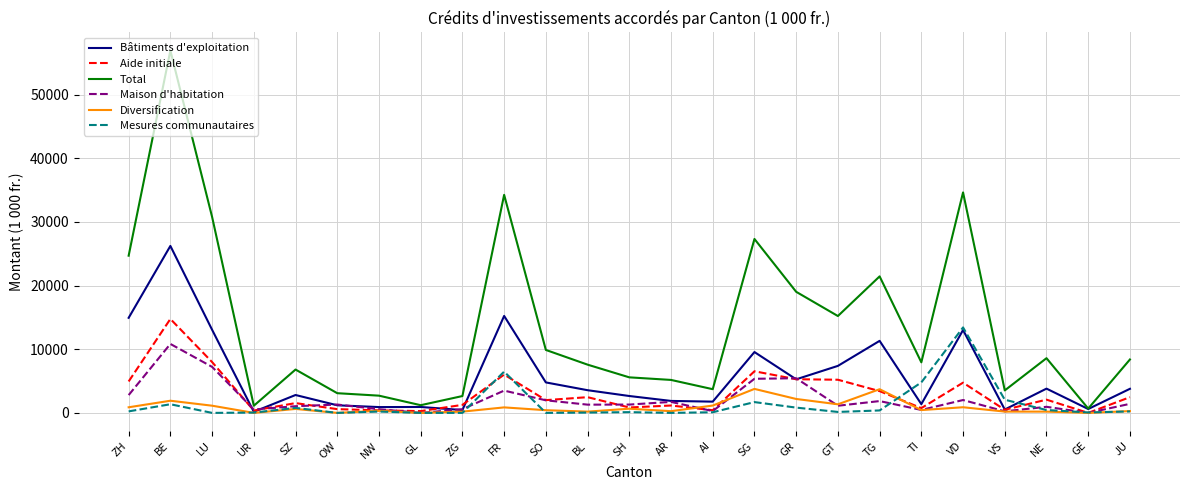

Read the Diversification value at SG.

3769.0